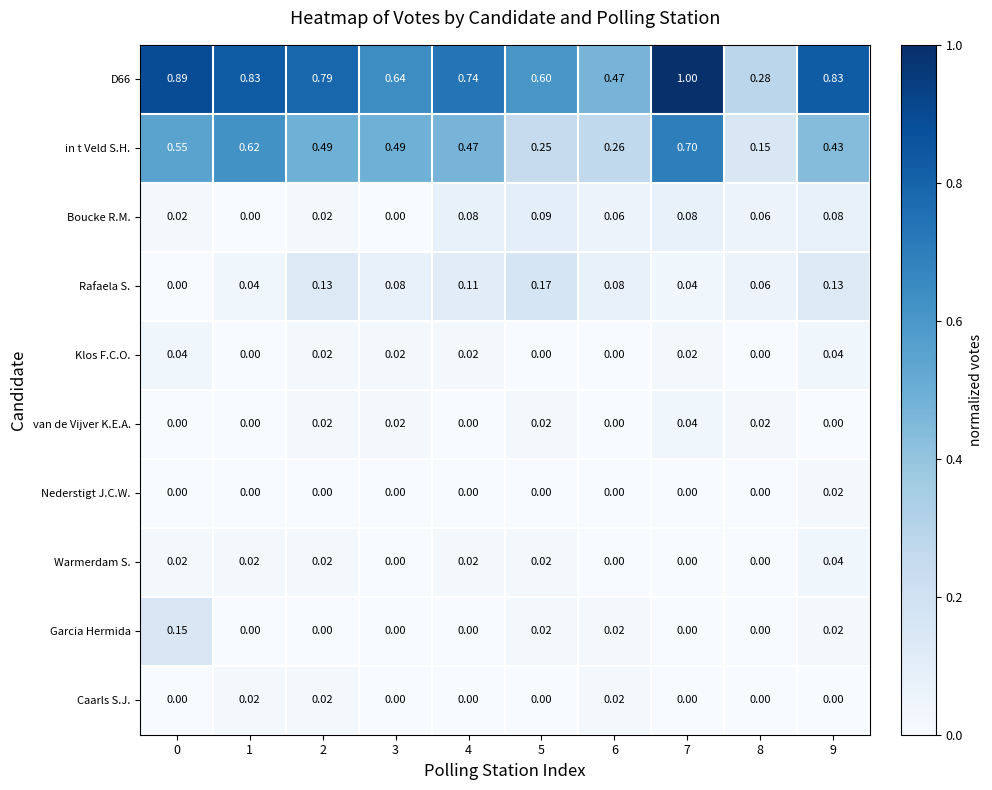

How many data points does each series have?

10